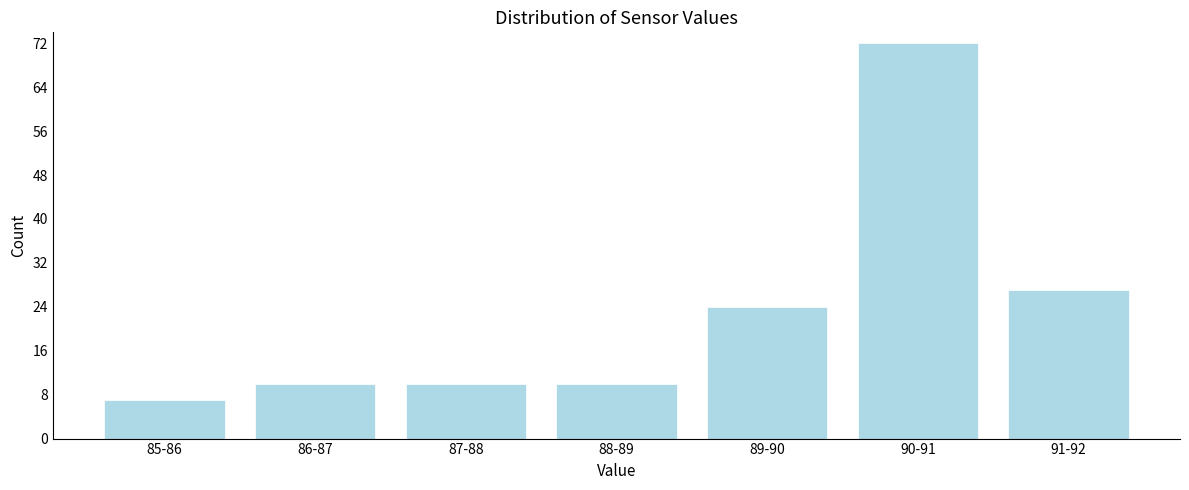

Reading left to right, extract all data points from this chart.

85-86=7	86-87=10	87-88=10	88-89=10	89-90=24	90-91=72	91-92=27